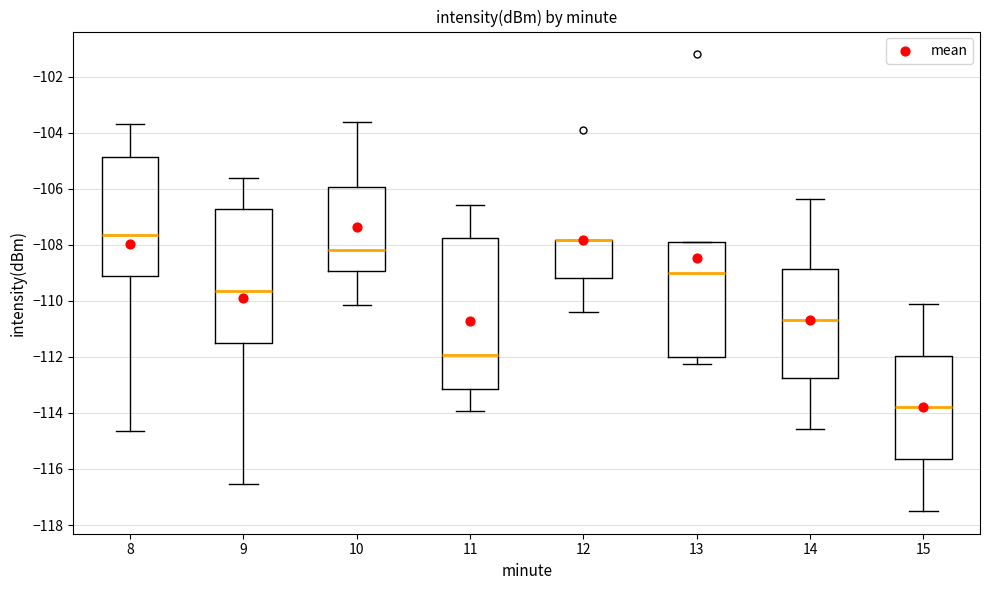

Reading left to right, transcribe this box plot: for each box, give where its median line is, the range the box spans, and where its two whiskers end, as read against the y-axis. The values are not printed on the chart, so give them approximately, as read against the axis.

8: median -107.6, box -109.0 to -104.8, whiskers -114.6 to -103.6
9: median -109.6, box -111.6 to -106.8, whiskers -116.6 to -105.6
10: median -108.2, box -109.0 to -106.0, whiskers -110.2 to -103.6
11: median -112.0, box -113.2 to -107.8, whiskers -114.0 to -106.6
12: median -107.8 (drawn on the box's upper edge), box -109.2 to -107.8, whiskers -110.4 to -107.8
13: median -109.0, box -112.0 to -108.0, whiskers -112.2 to -108.0
14: median -110.6, box -112.8 to -108.8, whiskers -114.6 to -106.4
15: median -113.8, box -115.6 to -112.0, whiskers -117.4 to -110.2